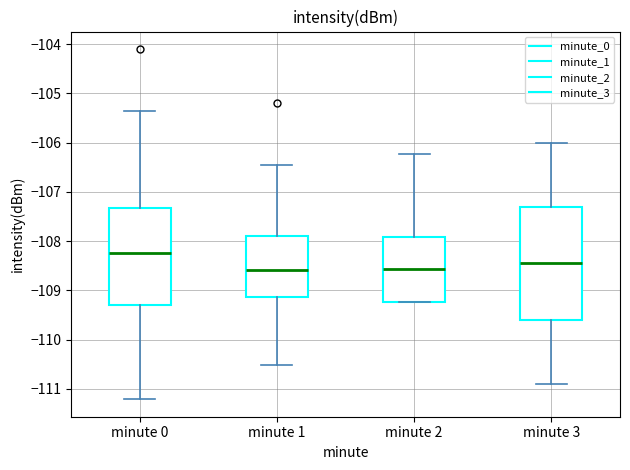

Reading left to right, transcribe this box plot: for each box, give where its median line is, the range the box spans, and where its two whiskers end, as read against the y-axis. The values are not printed on the chart, so give them approximately, as read against the axis.

minute 0: median -108.2, box -109.3 to -107.3, whiskers -111.2 to -105.3
minute 1: median -108.6, box -109.1 to -107.9, whiskers -110.5 to -106.4
minute 2: median -108.6, box -109.2 to -107.9, whiskers -109.2 to -106.2
minute 3: median -108.4, box -109.6 to -107.3, whiskers -110.9 to -106.0